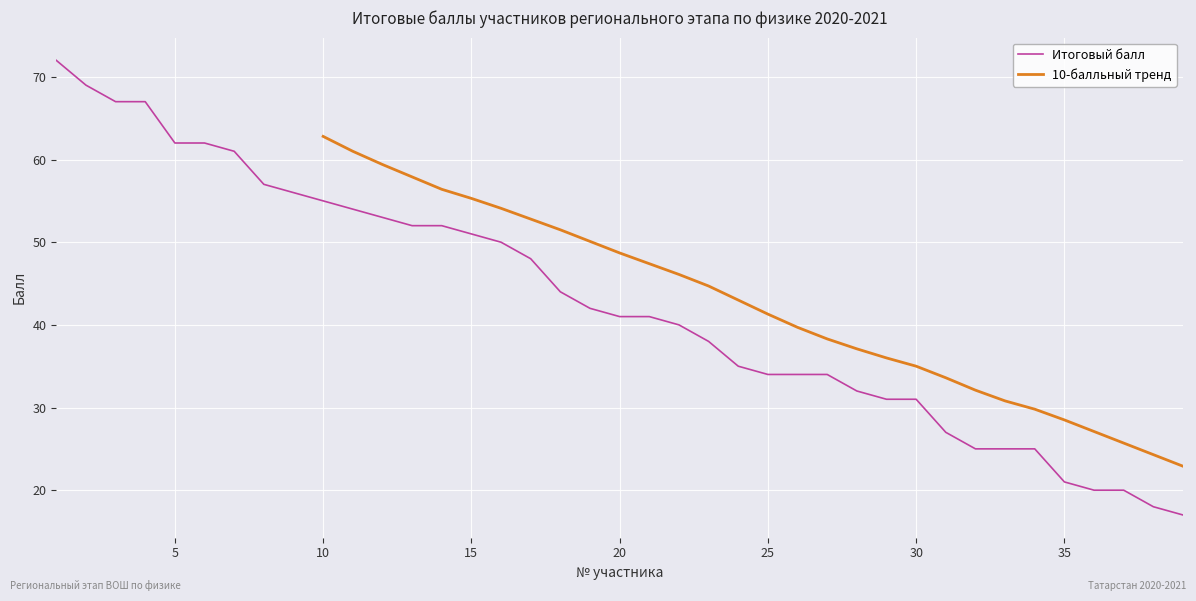

What is the difference between the values at 31 and 15?

24